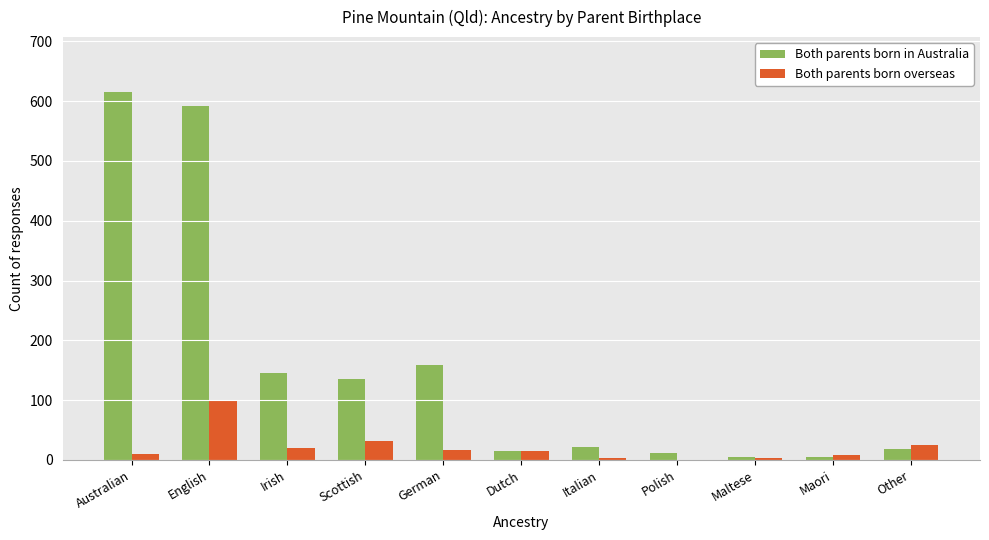

The Both parents born in Australia series shows 136 at Scottish. True or false?

True